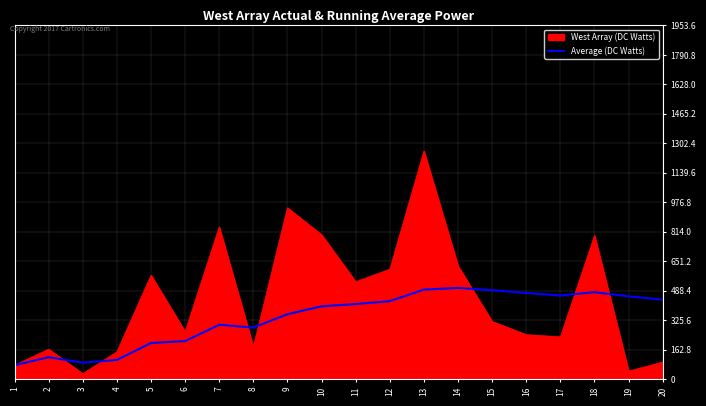

The value of West Array (DC Watts) at 4 is 150.1. True or false?

True